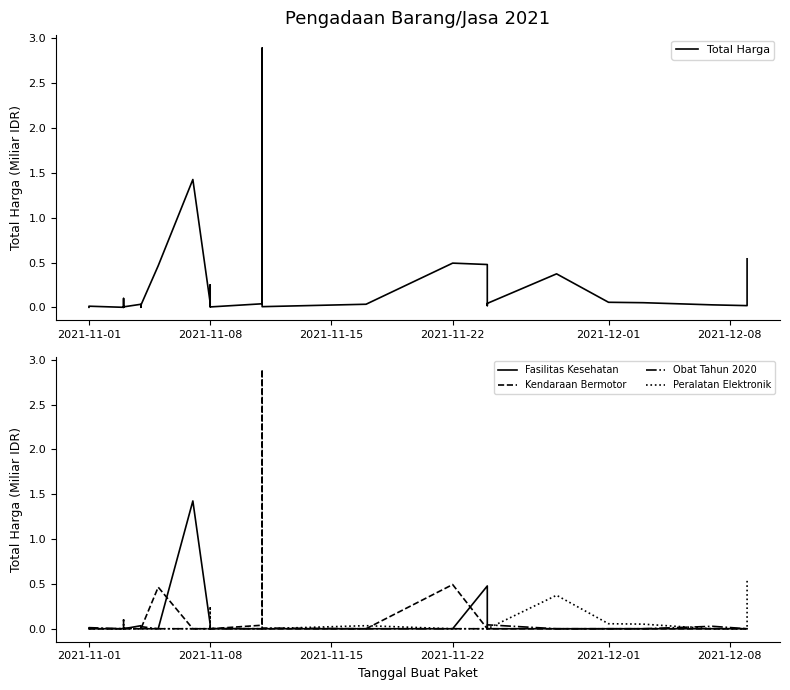

True or false: Fasilitas Kesehatan and Peralatan Elektronik cross at least once.

False